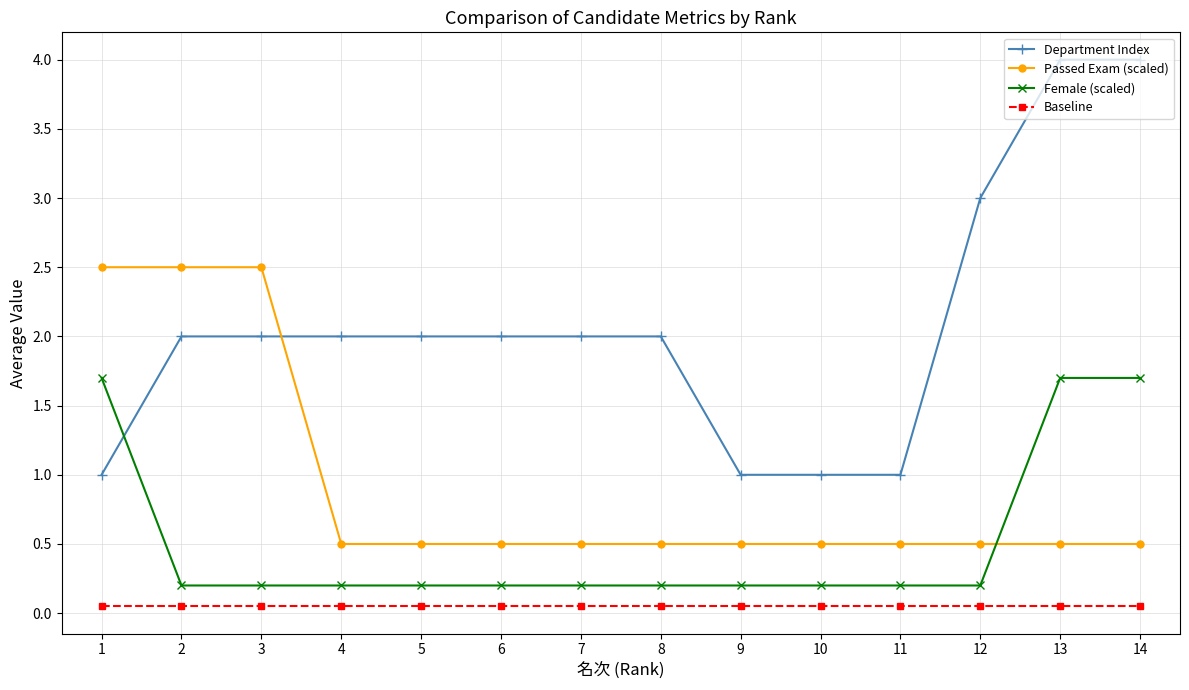

Which series has the widest spread of values?

Department Index